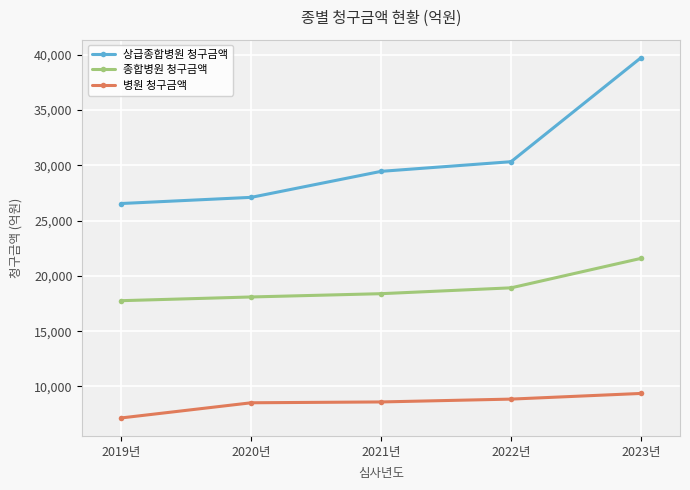

How many lines are shown in the chart?

3